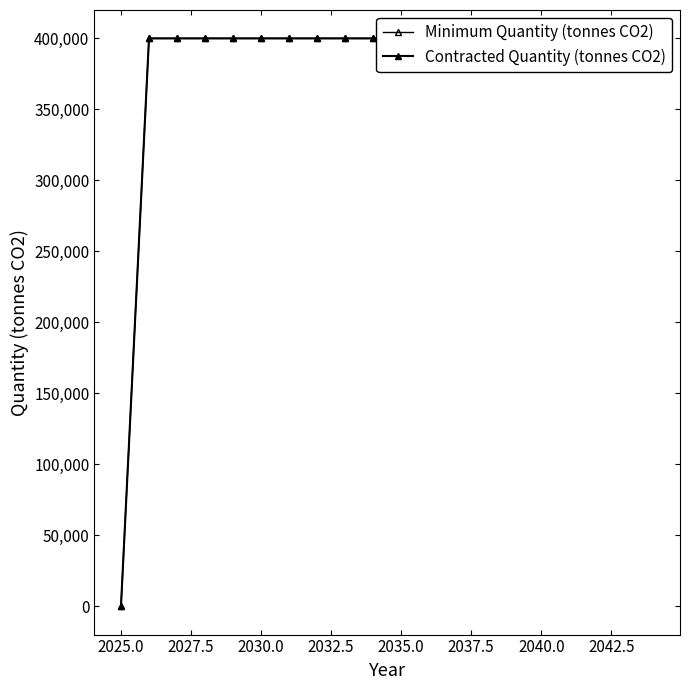

What value does the Minimum Quantity (tonnes CO2) series have at 2030.0?

400000